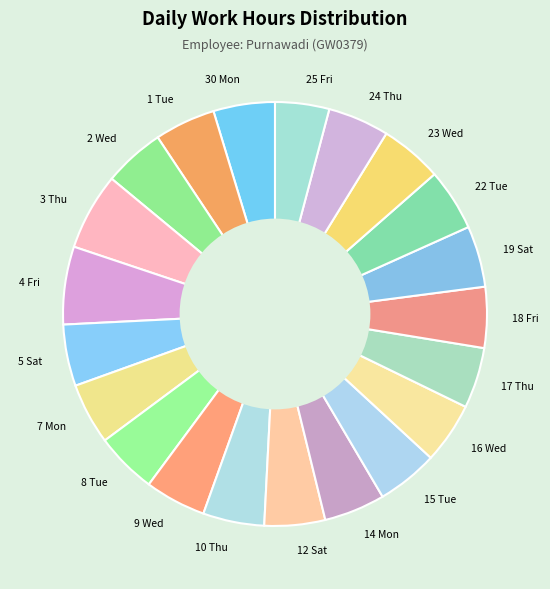

What is the ratio of the value at 4 Fri to the value at 1 Tue?

1.3